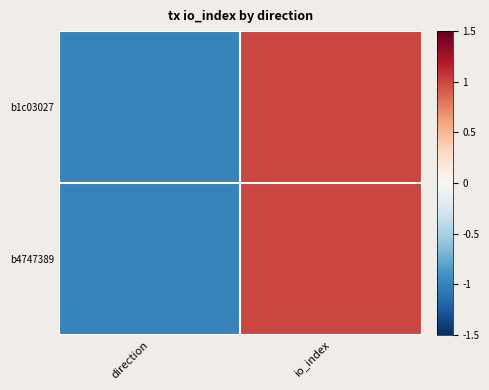

Count the number of categories in the chart.

2